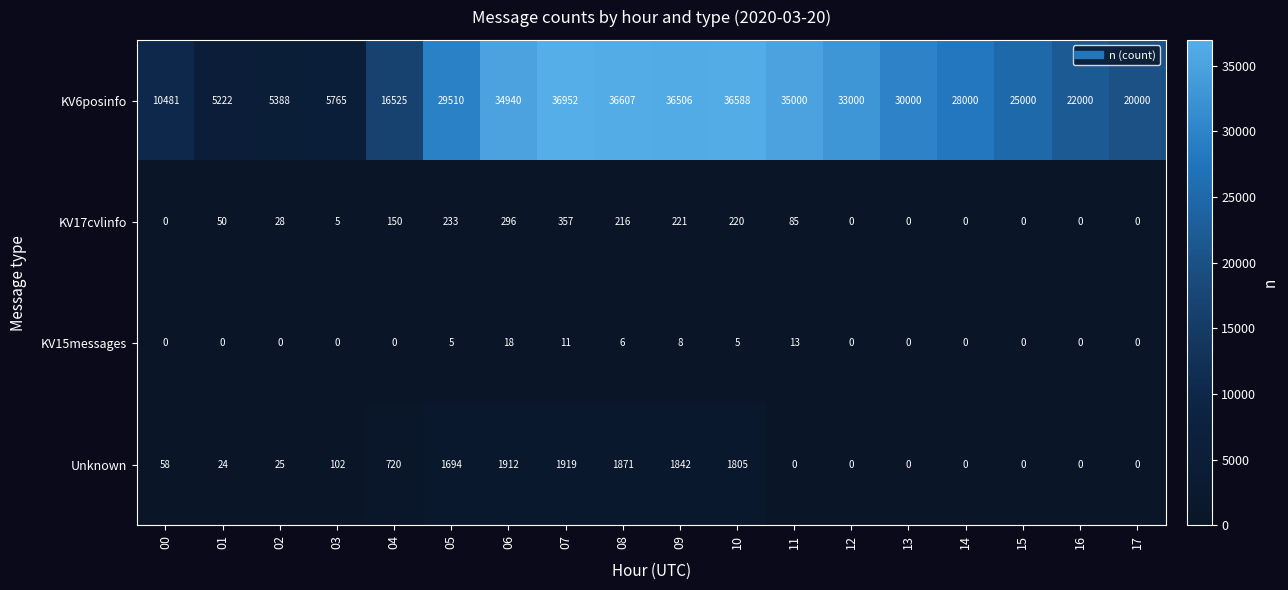

True or false: Unknown has a value of 58 at 00.

True